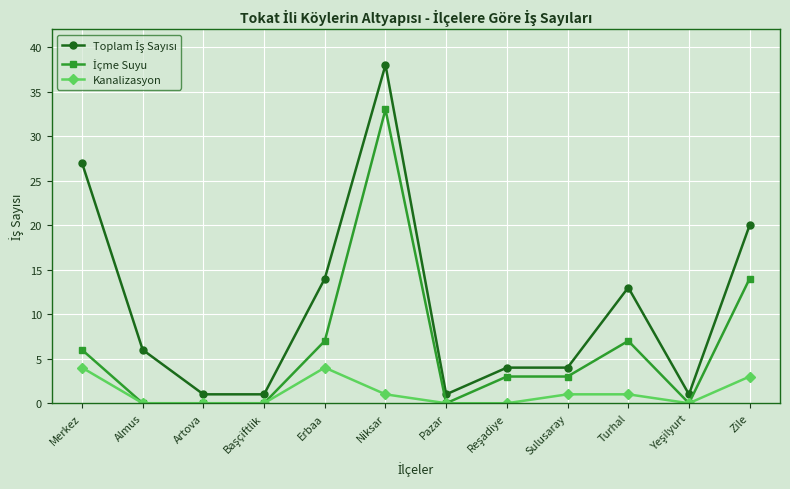

The value of Kanalizasyon at Almus is 0. True or false?

True